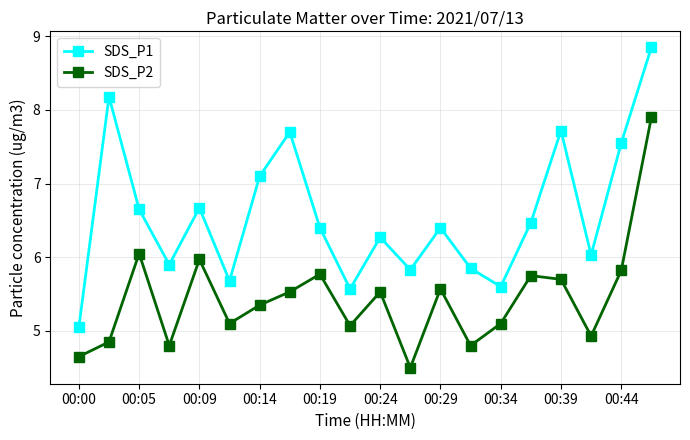

What is the maximum value for SDS_P2?

7.9